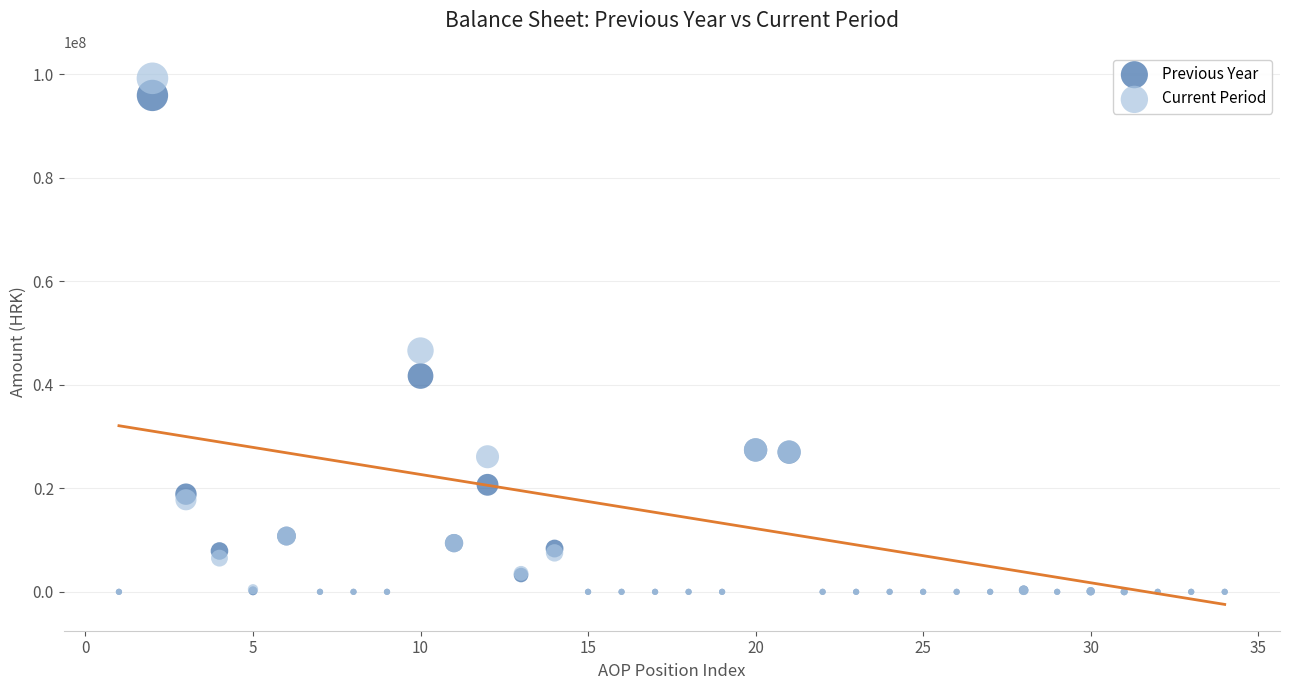

What are all the series names shown in the legend?

Previous Year, Current Period